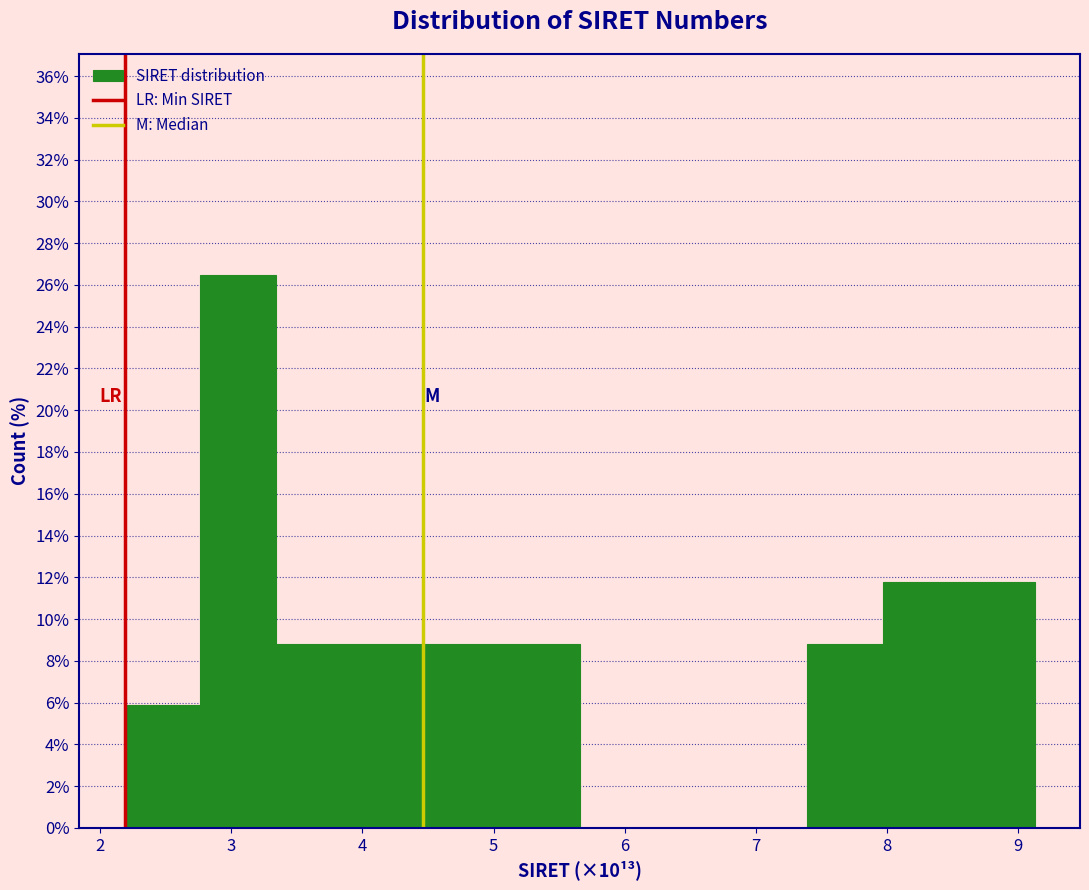

How tall is the bar that spans 3.3 to 3.9 on the x-axis? Neither the bar edges nor the heights are printed on the chart, so give them approximately, as read against the axes.

8.8